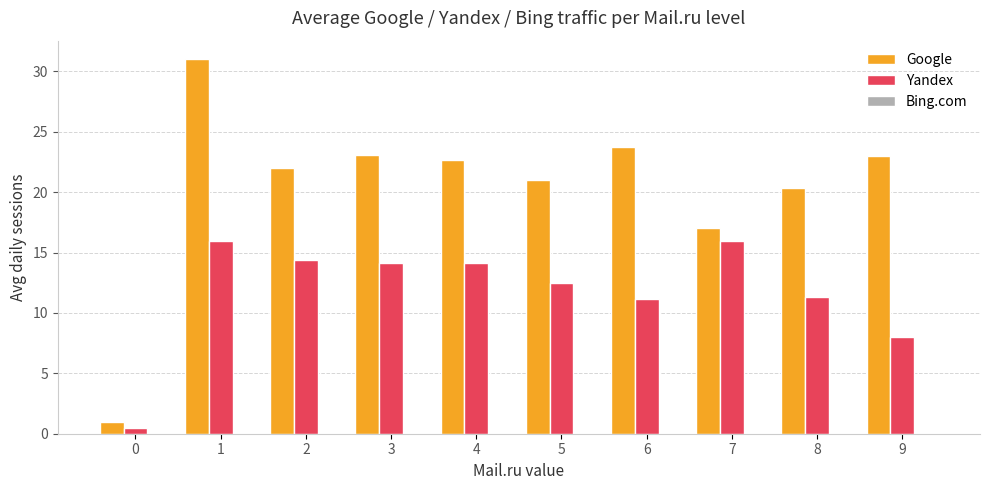

What is the lowest value of the Yandex series?

0.5